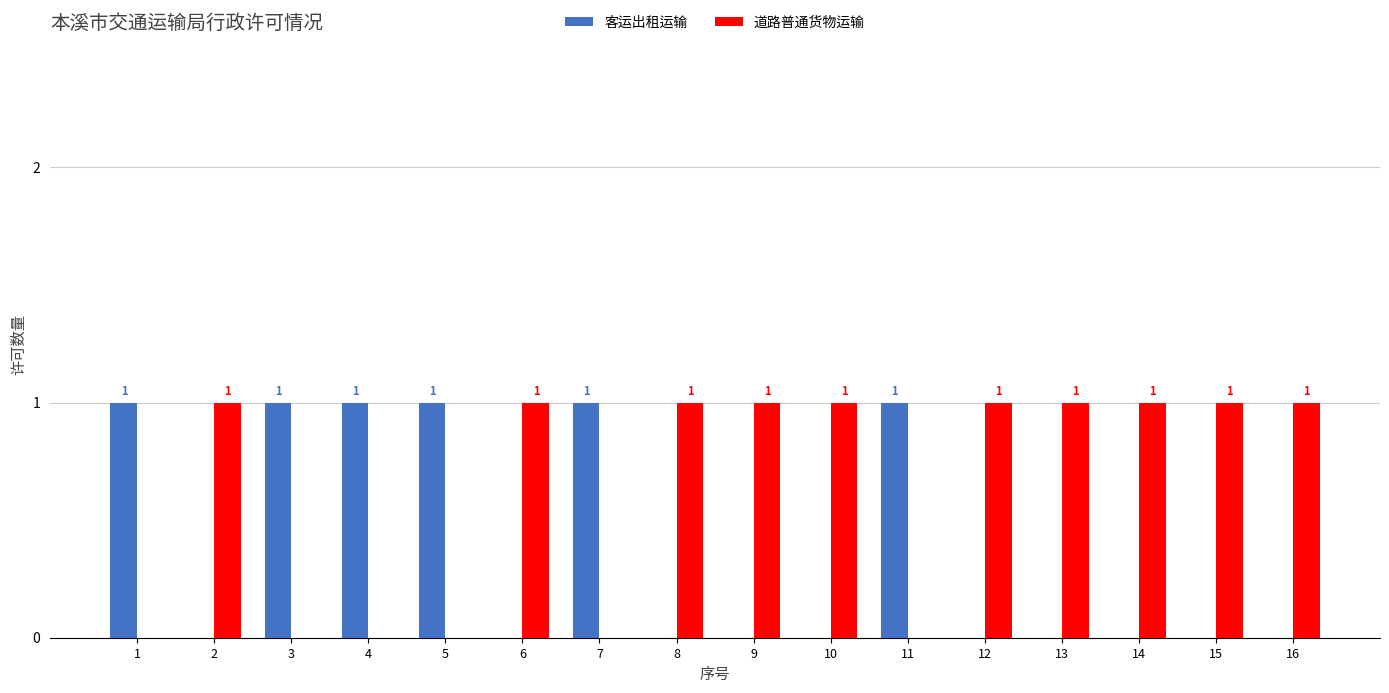

Is the value of 道路普通货物运输 at 13 greater than the value of 客运出租运输 at 13?

Yes